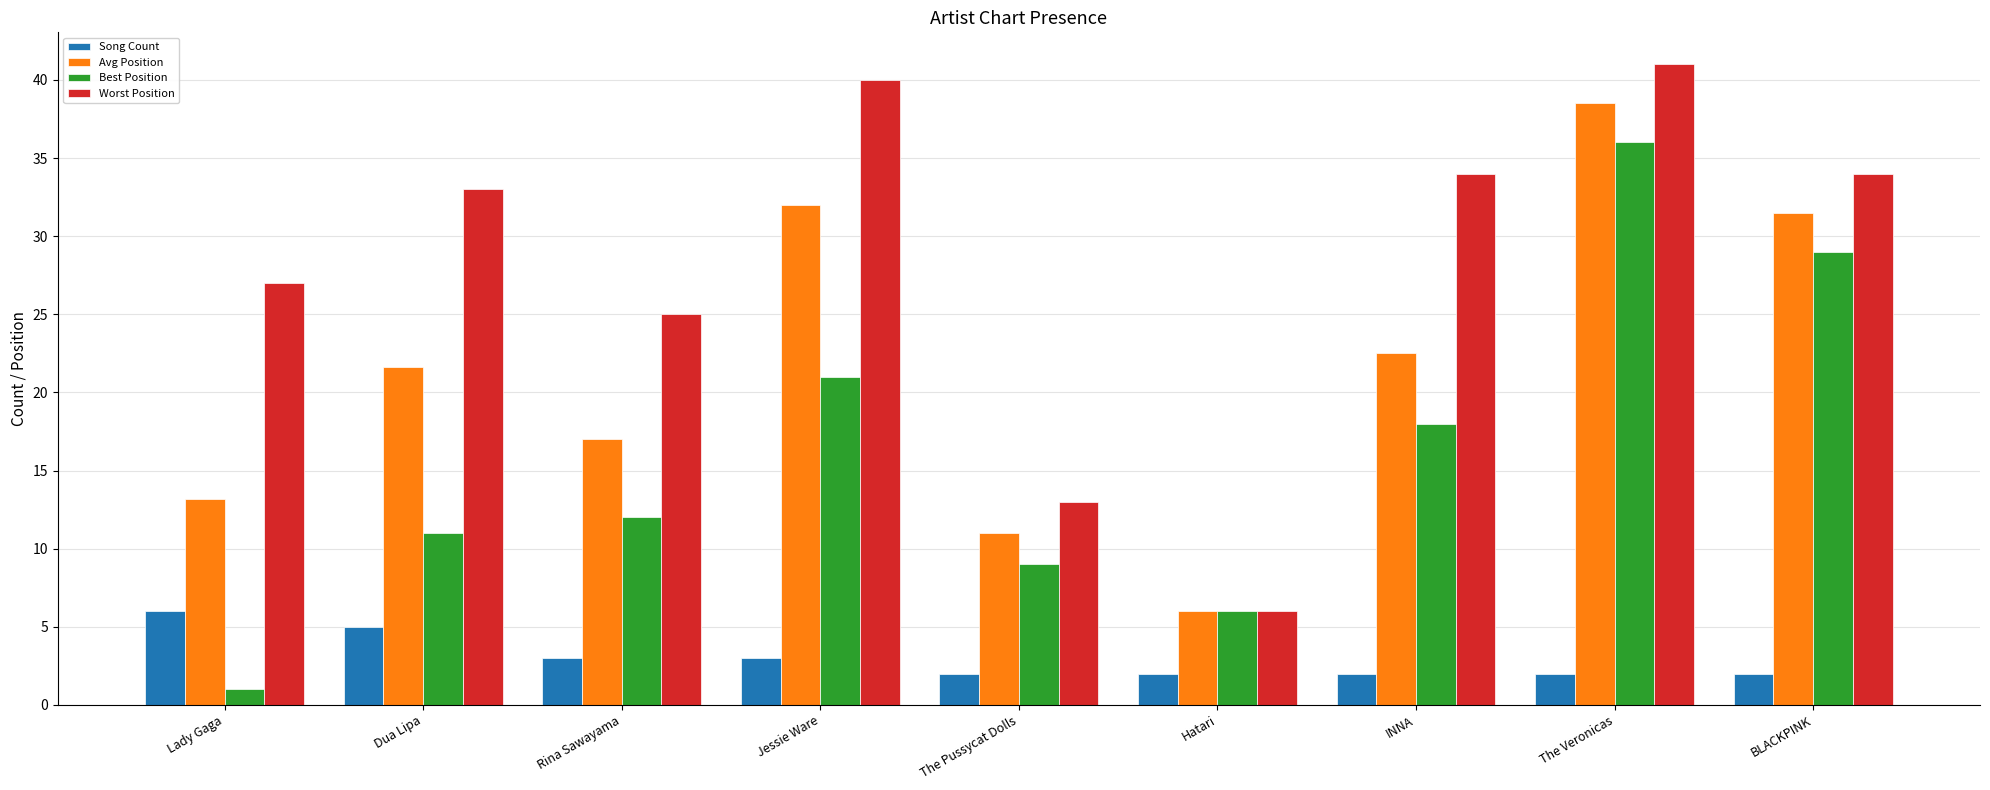

Are the bars horizontal?

No